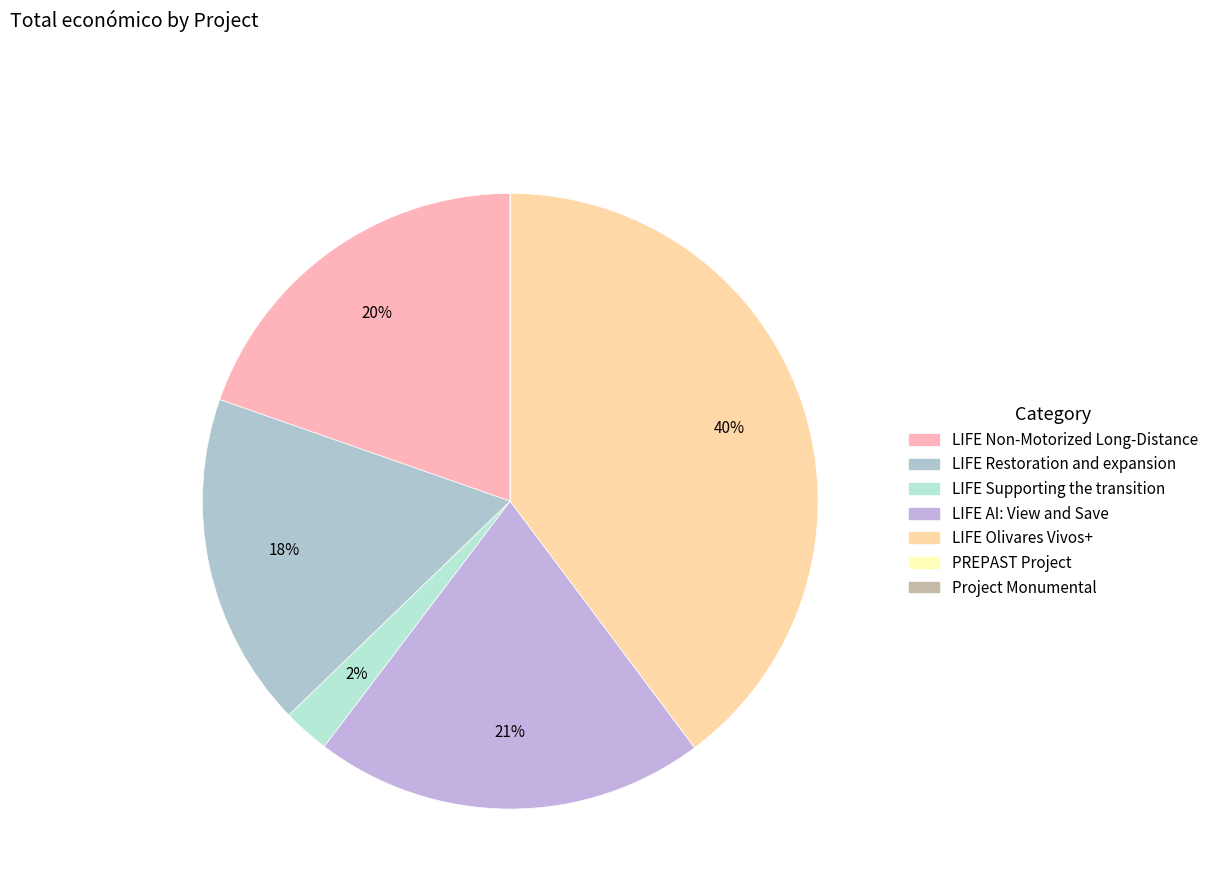

What is the change in value from LIFE Non-Motorized Long-Distance to LIFE Olivares Vivos+?

+3559076